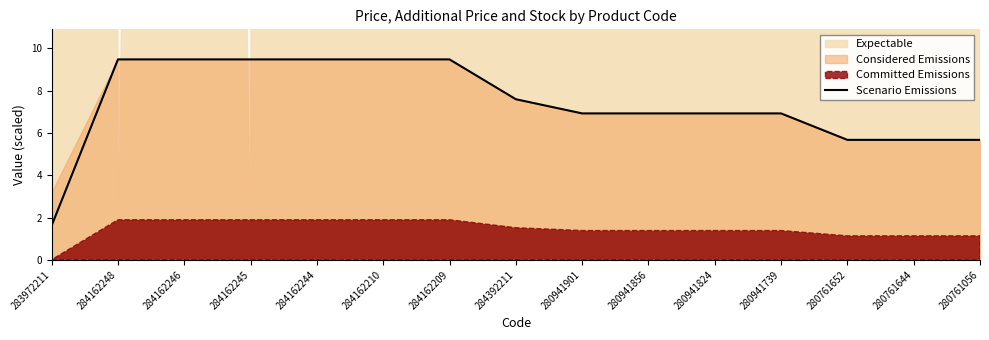

How many data points are less than 6?

4